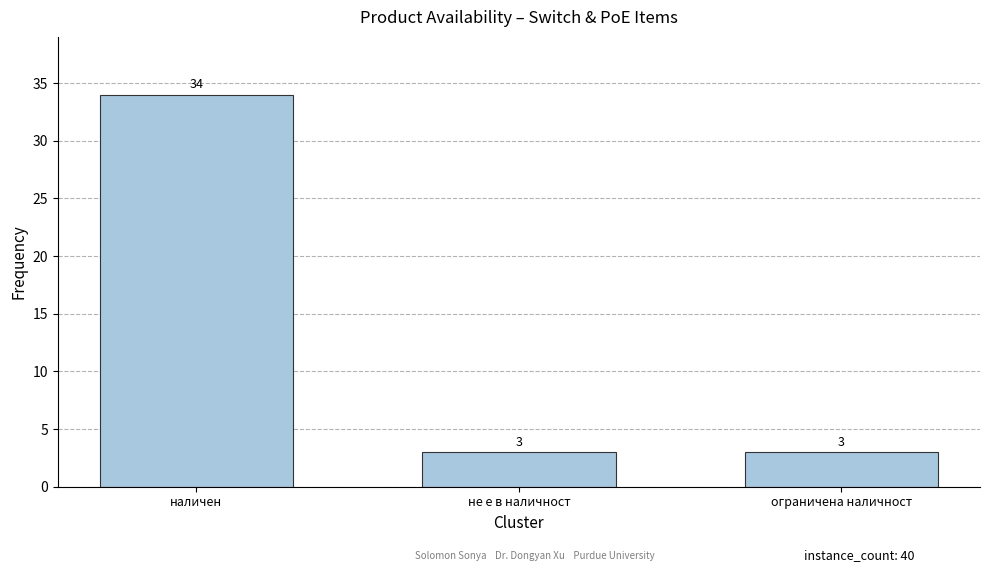

What is the value of the 1st bar from the left?

34